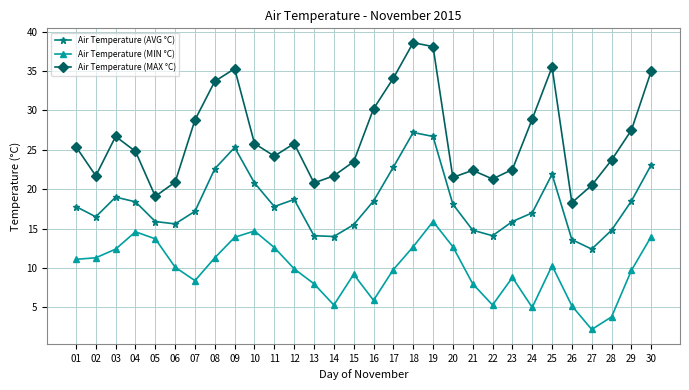

At 13, list the series in order from largest to smallest.

Air Temperature (MAX °C), Air Temperature (AVG °C), Air Temperature (MIN °C)